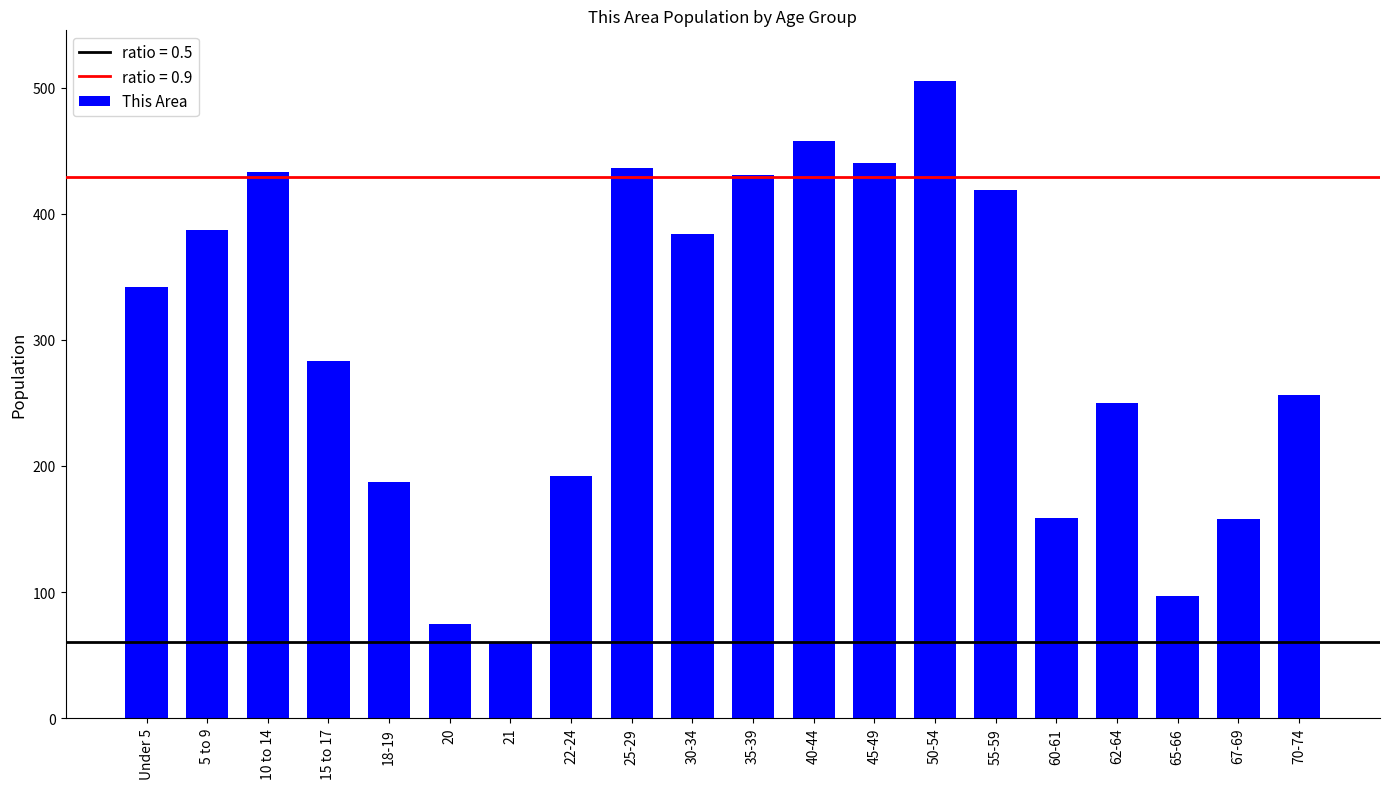

Which has a higher value, 70-74 or 30-34?

30-34